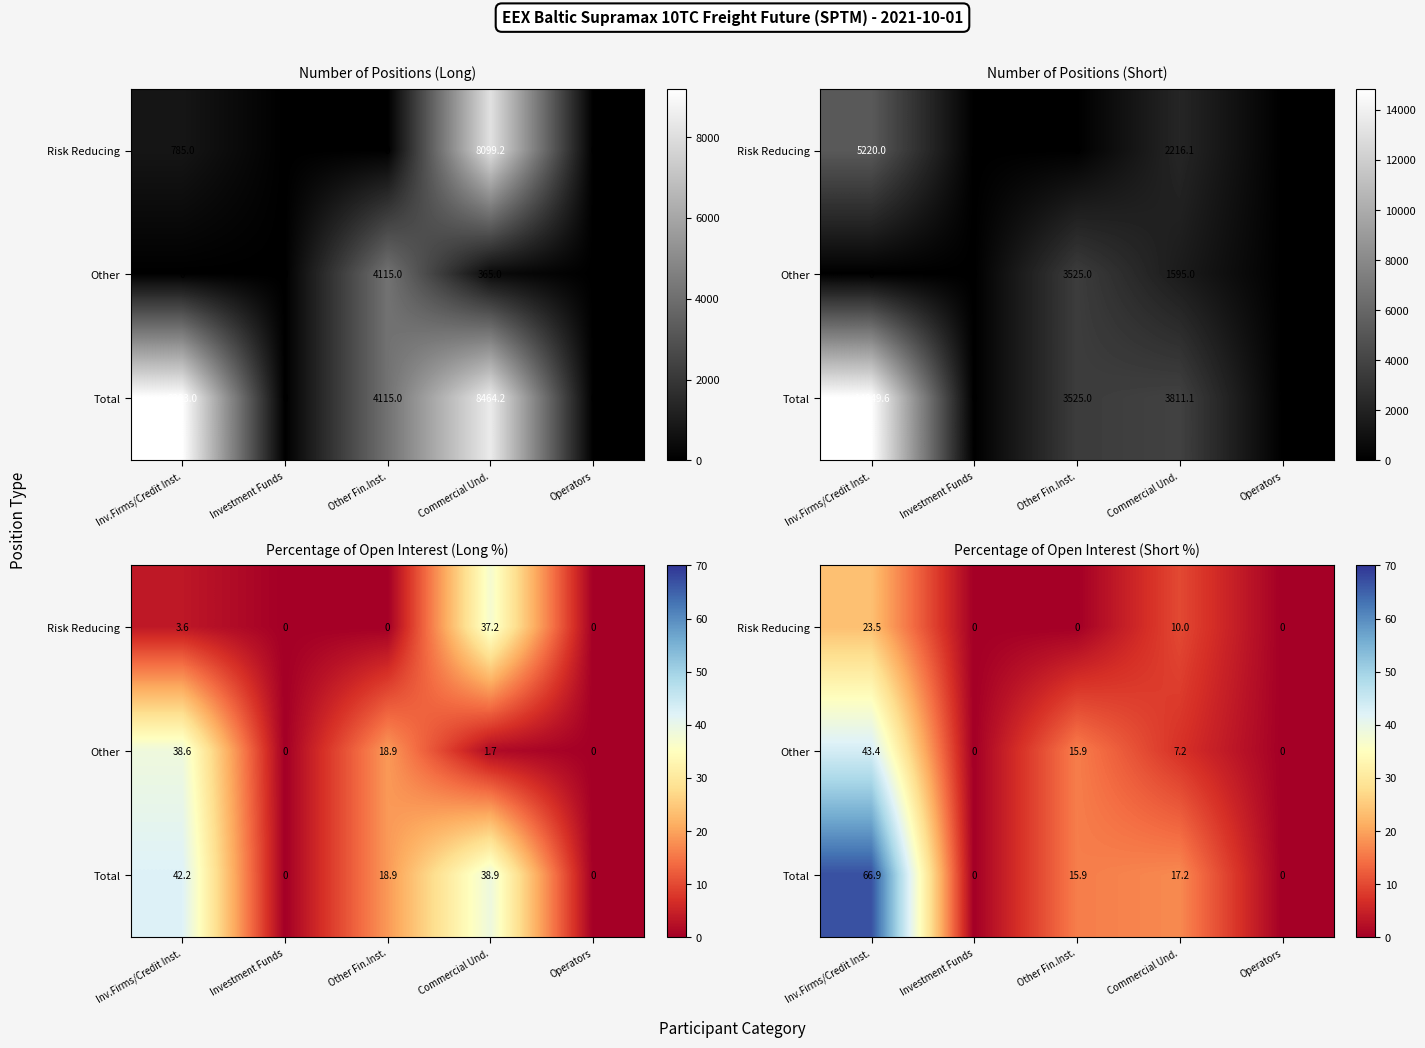

Which has a higher value, Other Fin.Inst. or Inv.Firms/Credit Inst.?

Inv.Firms/Credit Inst.